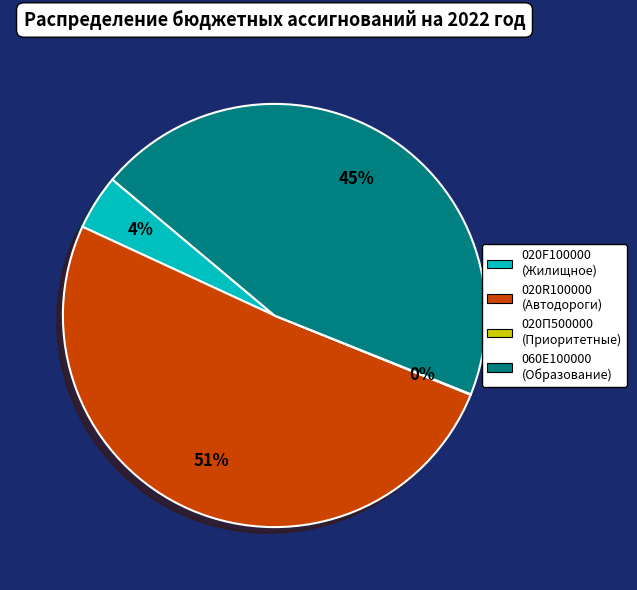

What percentage is the 060E100000 slice, to the nearest percent?

45%